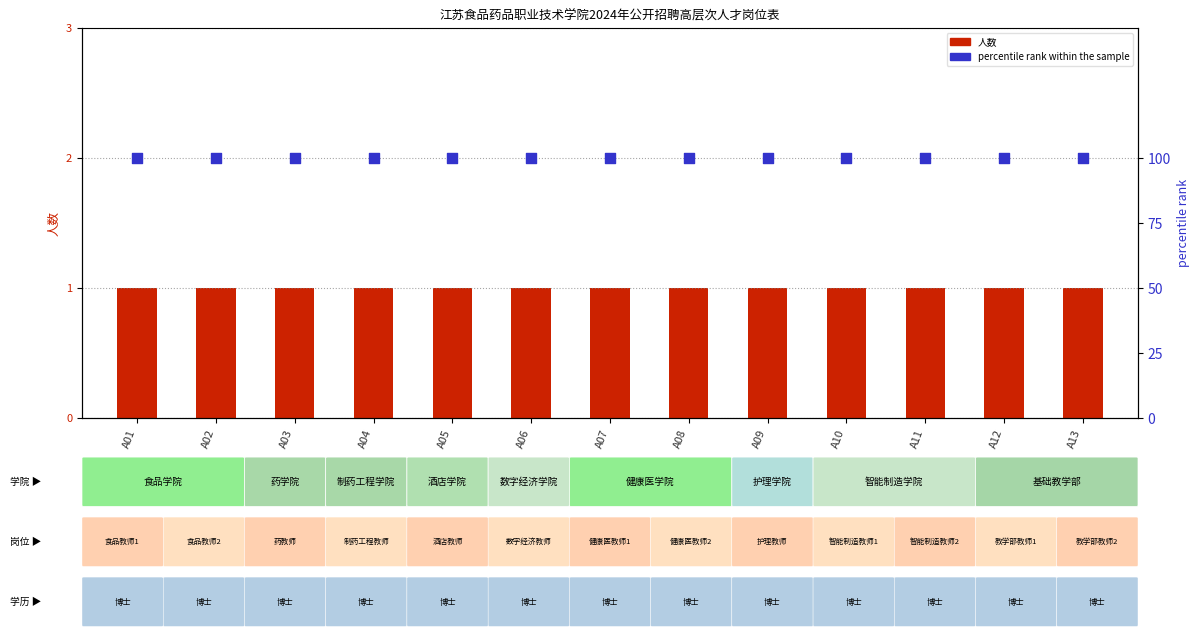

What is the total value across all series at A13?

101